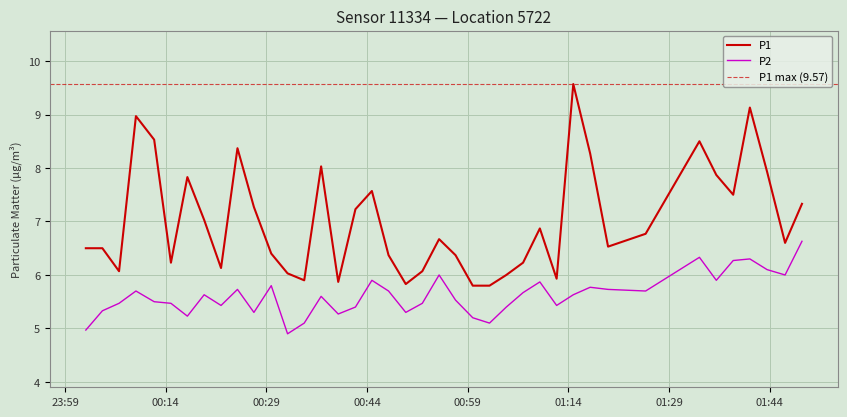

Rank the series by their average value, from lowest to highest.

P2, P1